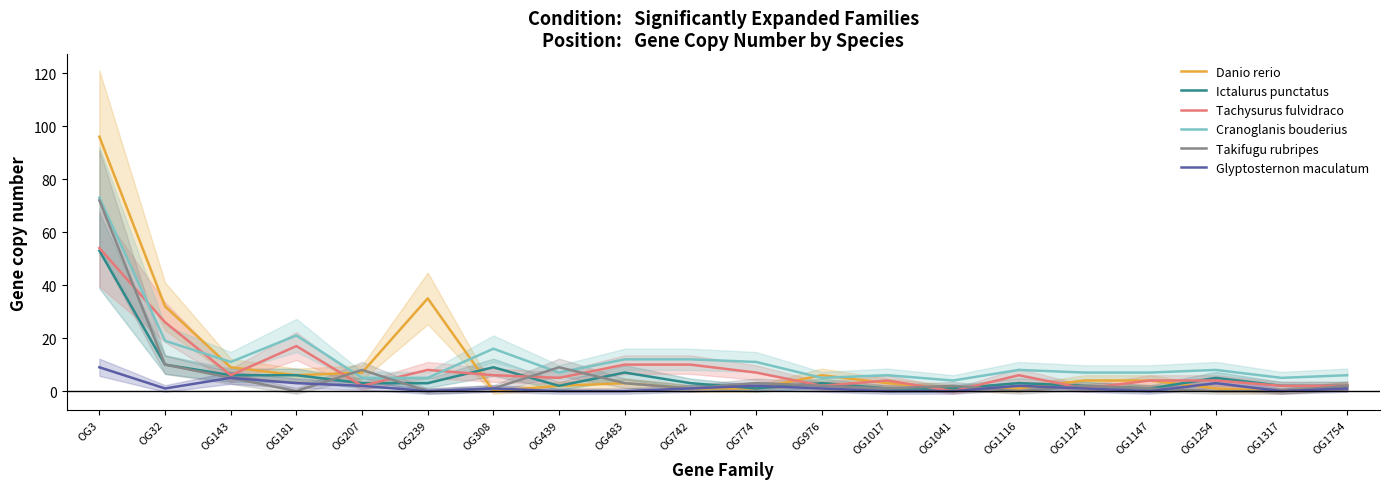

What is the value of the Danio rerio point at the 4th from the left?

6